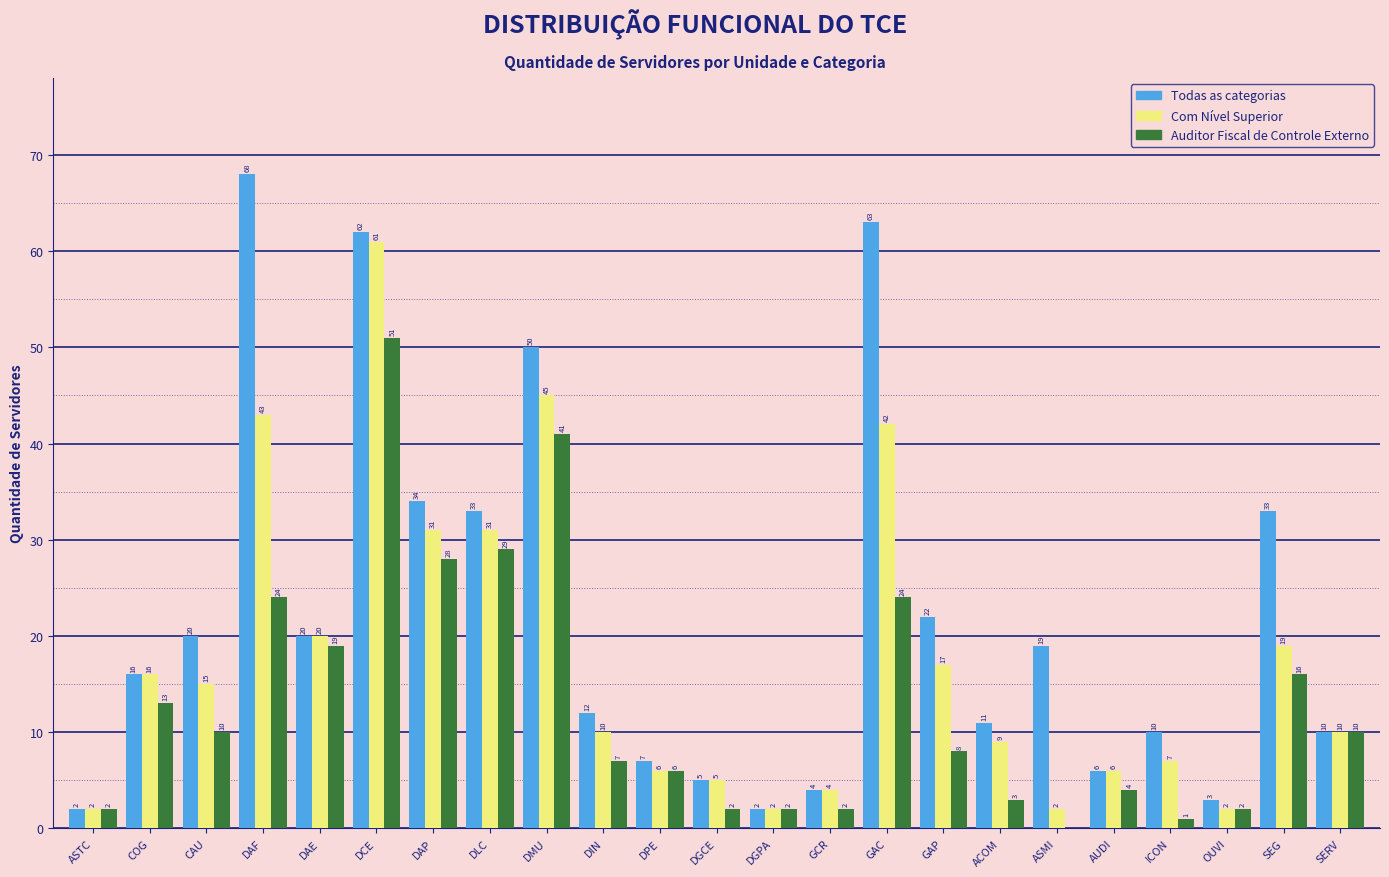

Reading left to right, list all the values displayed in this chart.

Todas as categorias: ASTC=2	COG=16	CAU=20	DAF=68	DAE=20	DCE=62	DAP=34	DLC=33	DMU=50	DIN=12	DPE=7	DGCE=5	DGPA=2	GCR=4	GAC=63	GAP=22	ACOM=11	ASMI=19	AUDI=6	ICON=10	OUVI=3	SEG=33	SERV=10
Com Nível Superior: ASTC=2	COG=16	CAU=15	DAF=43	DAE=20	DCE=61	DAP=31	DLC=31	DMU=45	DIN=10	DPE=6	DGCE=5	DGPA=2	GCR=4	GAC=42	GAP=17	ACOM=9	ASMI=2	AUDI=6	ICON=7	OUVI=2	SEG=19	SERV=10
Auditor Fiscal de Controle Externo: ASTC=2	COG=13	CAU=10	DAF=24	DAE=19	DCE=51	DAP=28	DLC=29	DMU=41	DIN=7	DPE=6	DGCE=2	DGPA=2	GCR=2	GAC=24	GAP=8	ACOM=3	ASMI=0	AUDI=4	ICON=1	OUVI=2	SEG=16	SERV=10